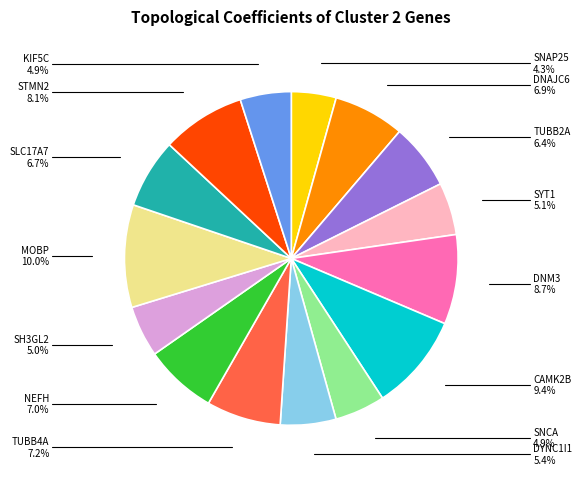

Does any single category account for the majority?

No